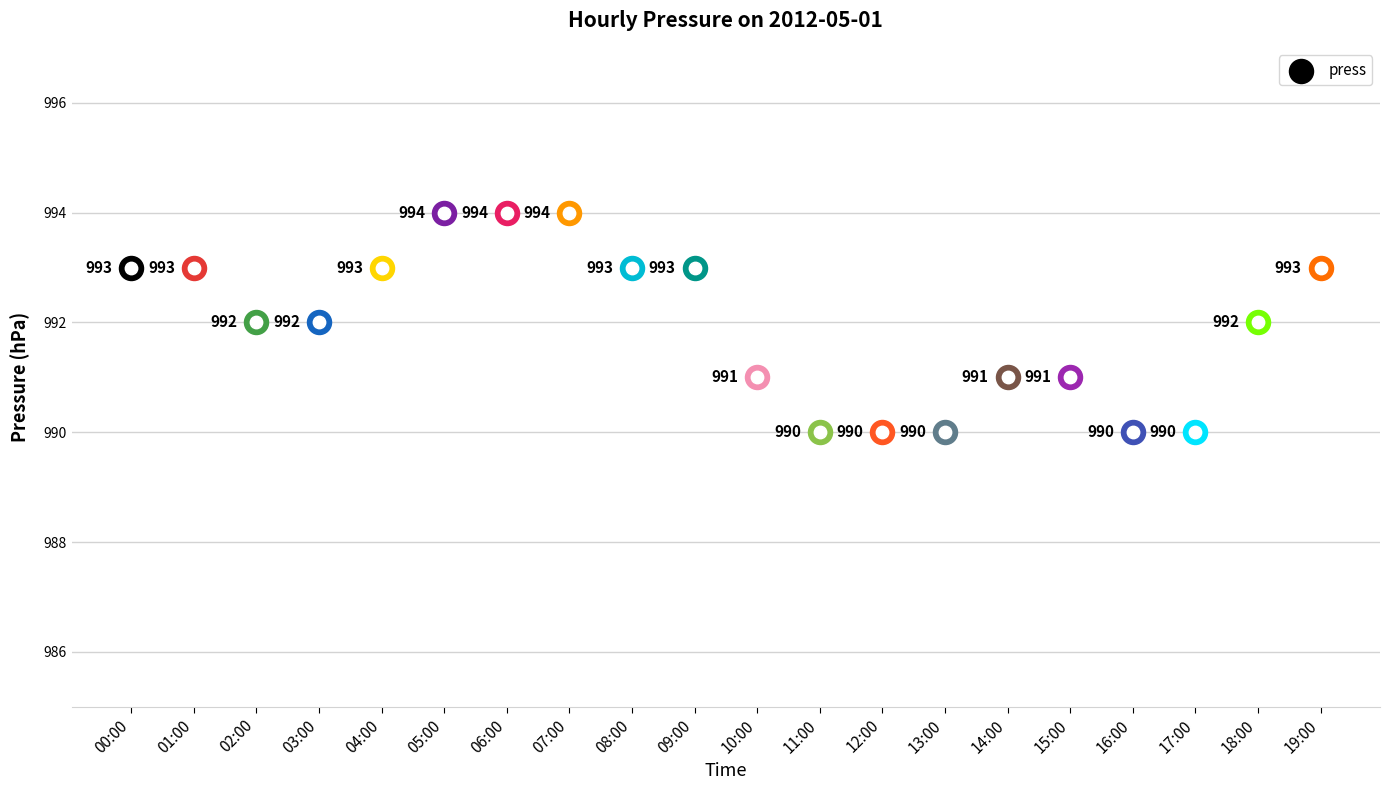

Which has a higher value, 17:00 or 00:00?

00:00